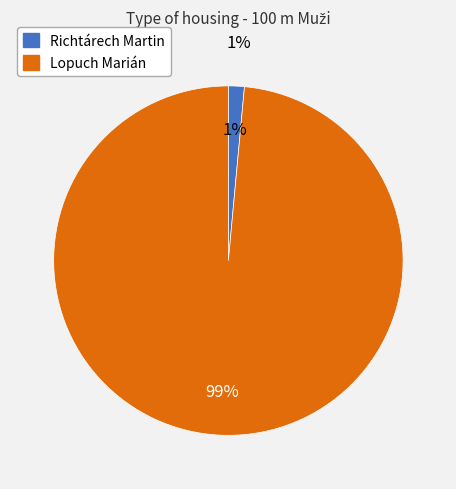

Do Richtárech Martin and Lopuch Marián together represent more than half of the pie?

Yes